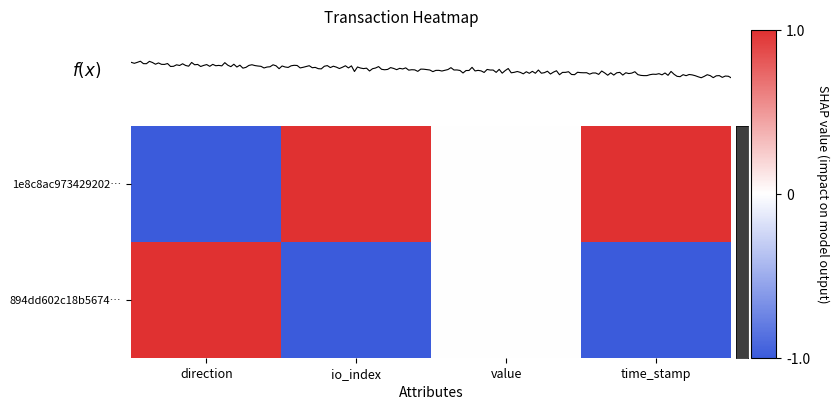

What is the spread (max minus min) of values at io_index?

2